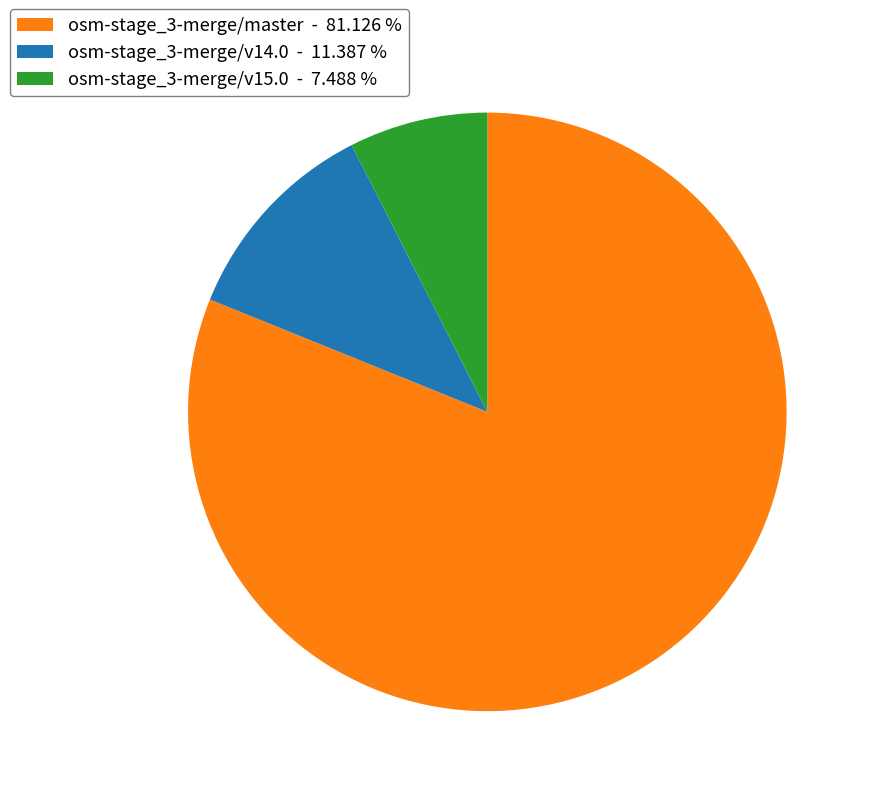

Is there a majority slice in this chart?

Yes